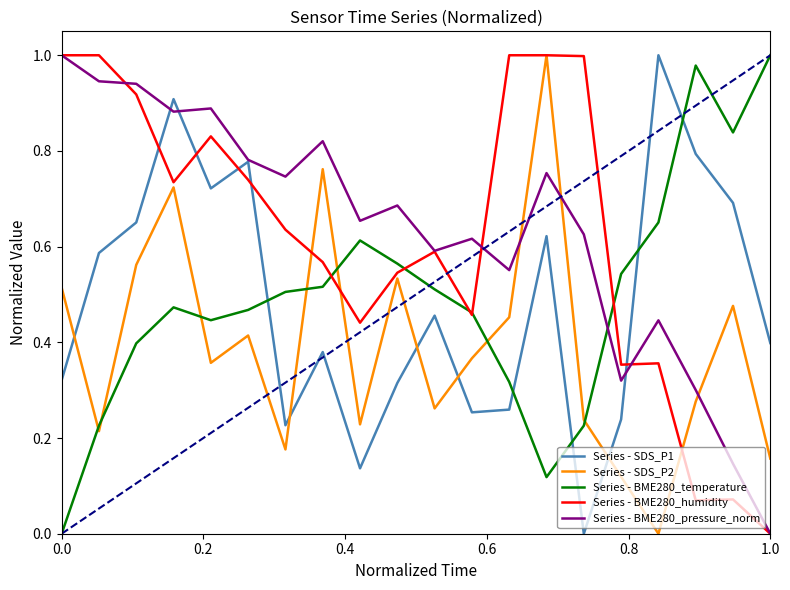

How many times do Series - BME280_pressure_norm and Series - SDS_P2 cross each other?

3